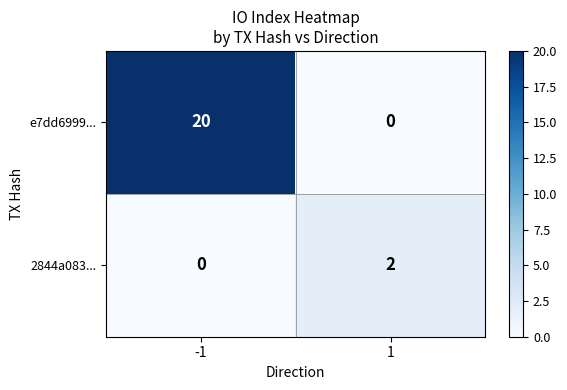

What is the spread (max minus min) of values at 1?

2